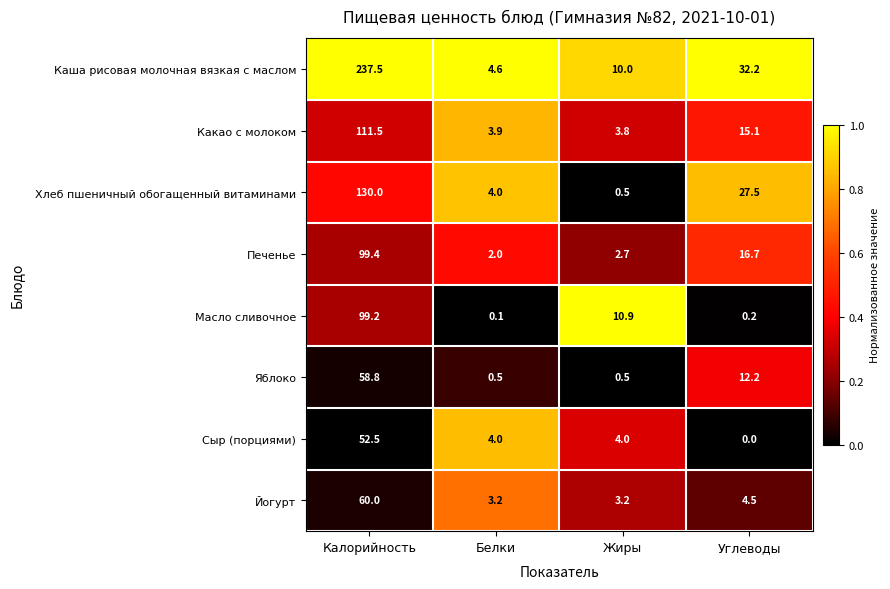

What is the difference between the maximum and minimum values in the Какао с молоком series?

107.7